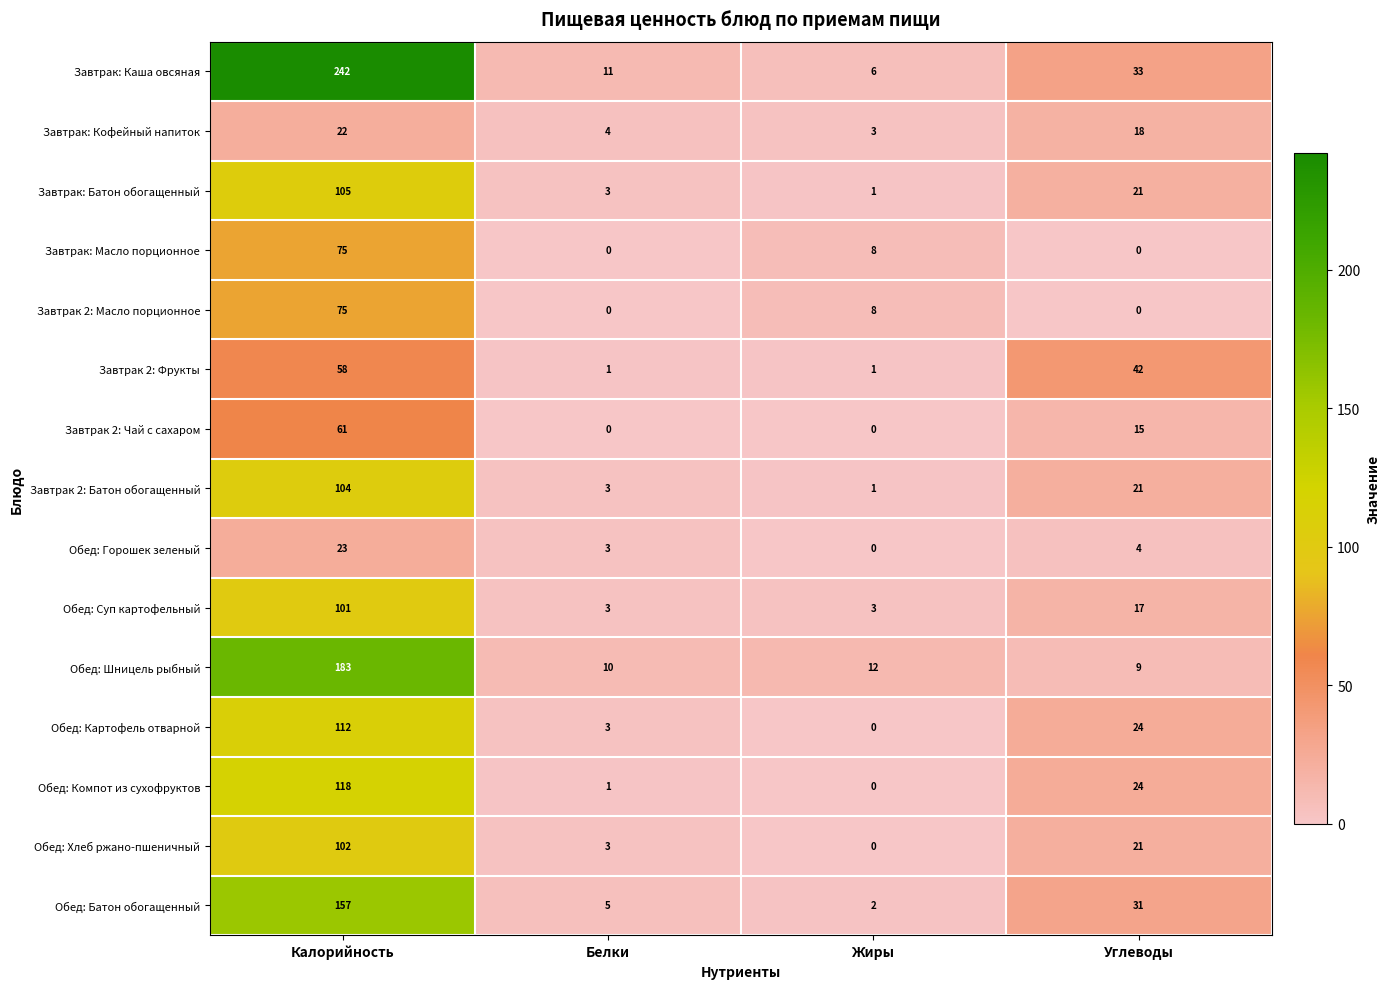

Count the number of data series in this chart.

15